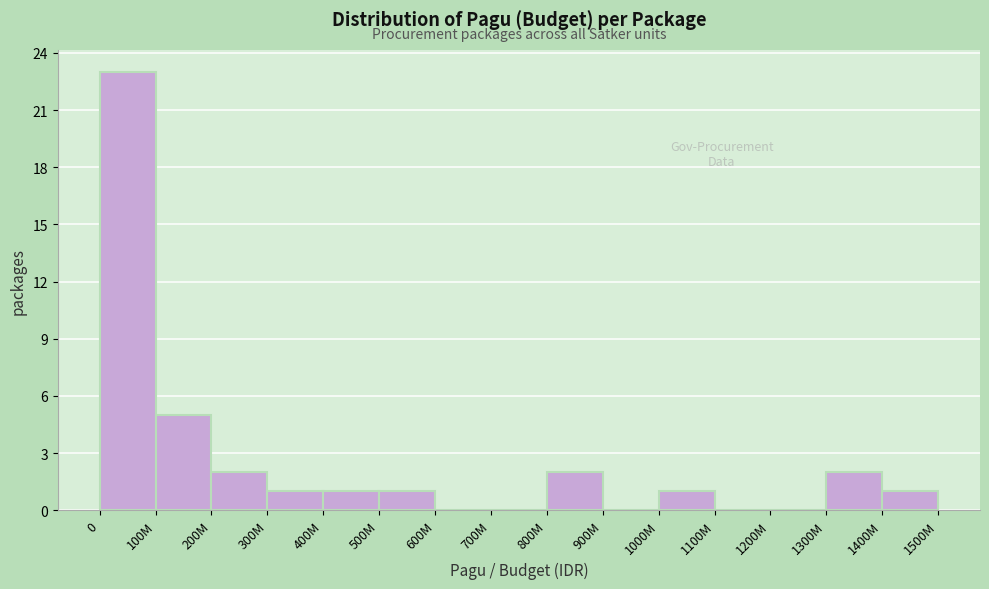

Reading left to right, what are all the values shown in this chart?

0=23	100M=5	200M=2	300M=1	400M=1	500M=1	600M=0	700M=0	800M=2	900M=0	1000M=1	1100M=0	1200M=0	1300M=2	1400M=1